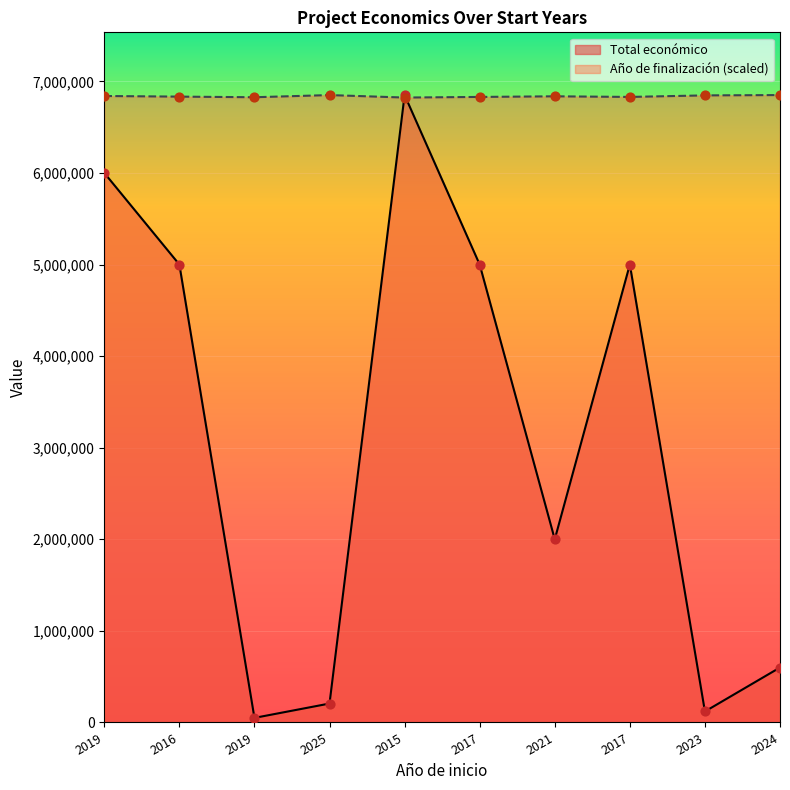

At how many categories does at least one series exceed 6105354?

10